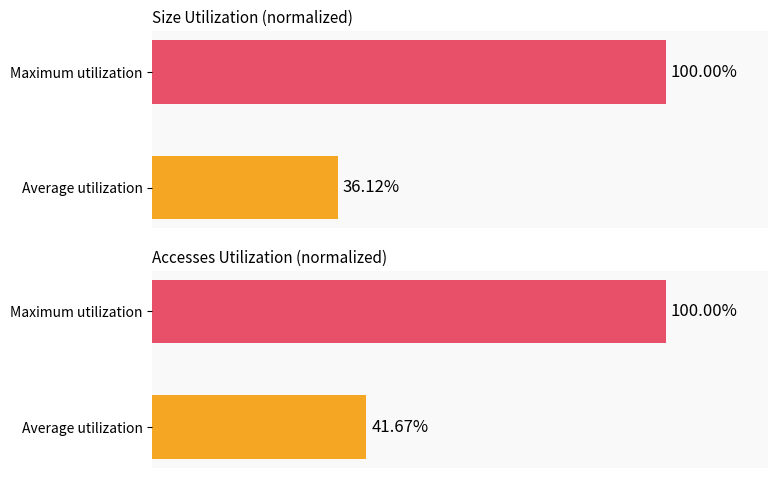

How many distinct data groups are displayed?

2